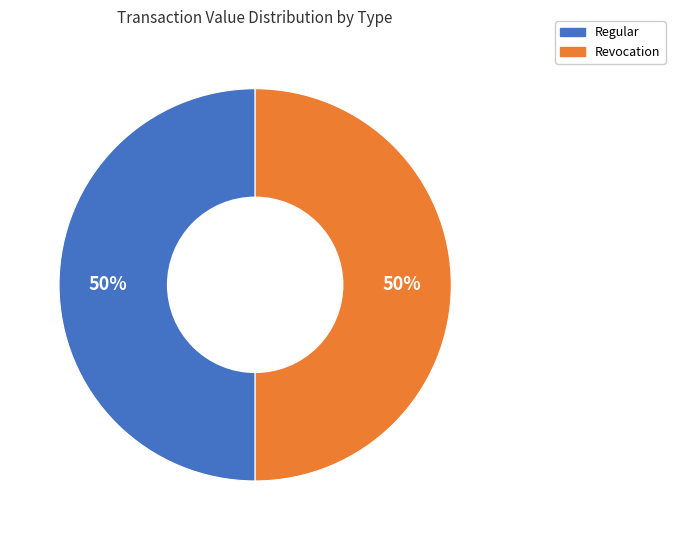

The Regular slice represents 50% of the pie. True or false?

True